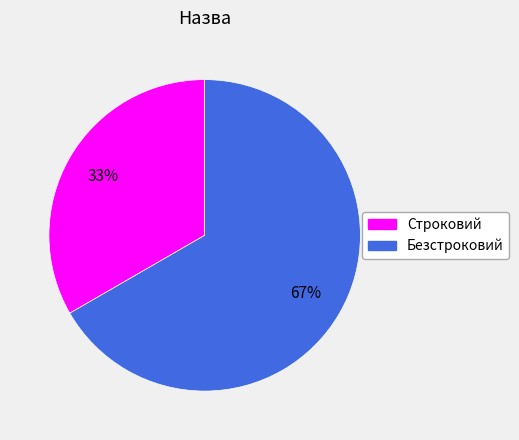

Do Безстроковий and Строковий together represent more than half of the pie?

Yes